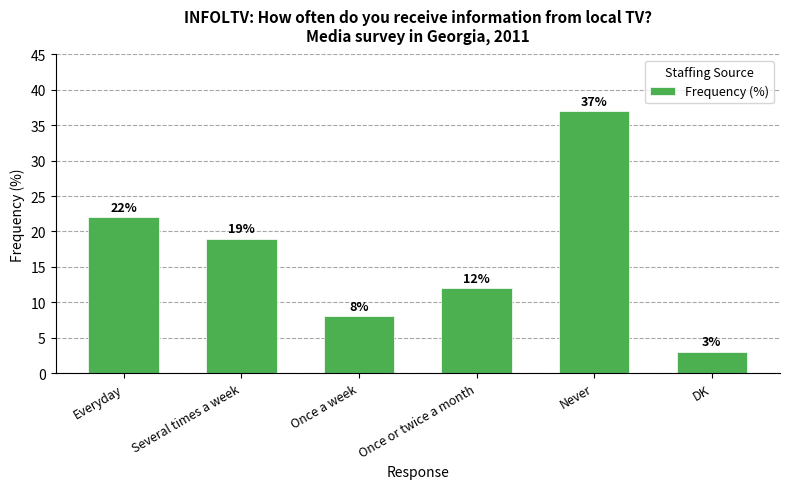

The chart shows a value of 12 at Once or twice a month. True or false?

True